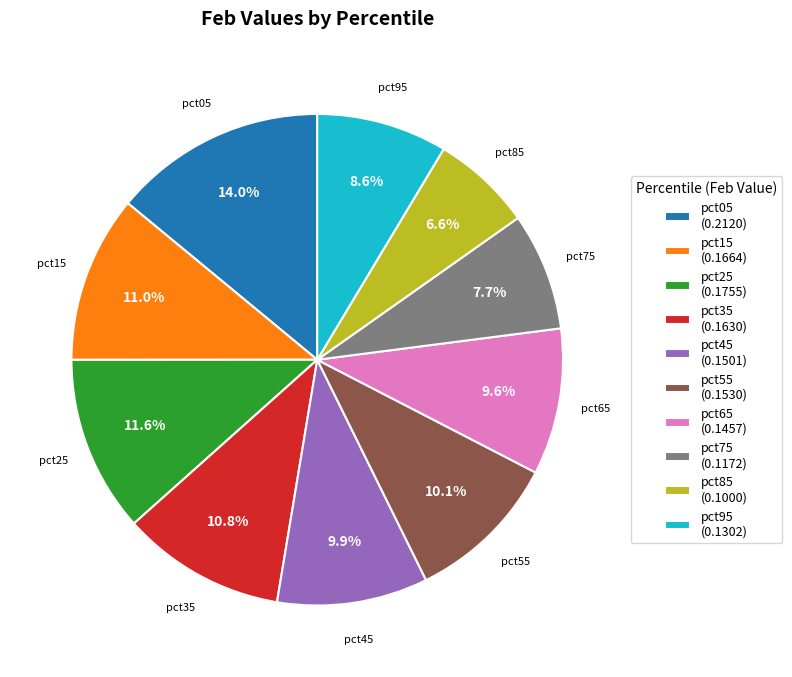

Is the sum of pct45 (0.1501) and pct55 (0.1530) greater than half?

No